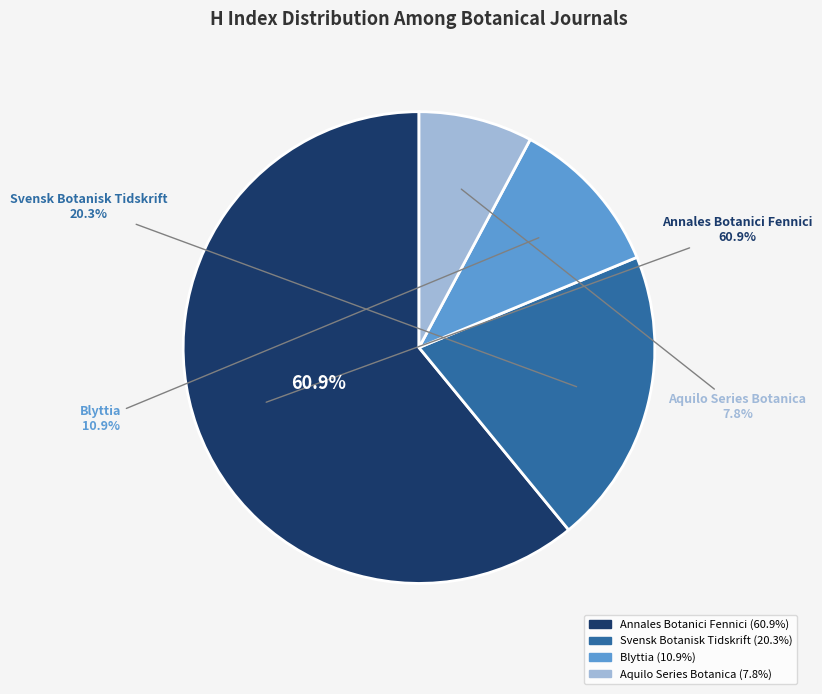

What is the largest slice in the pie chart?

Annales Botanici Fennici